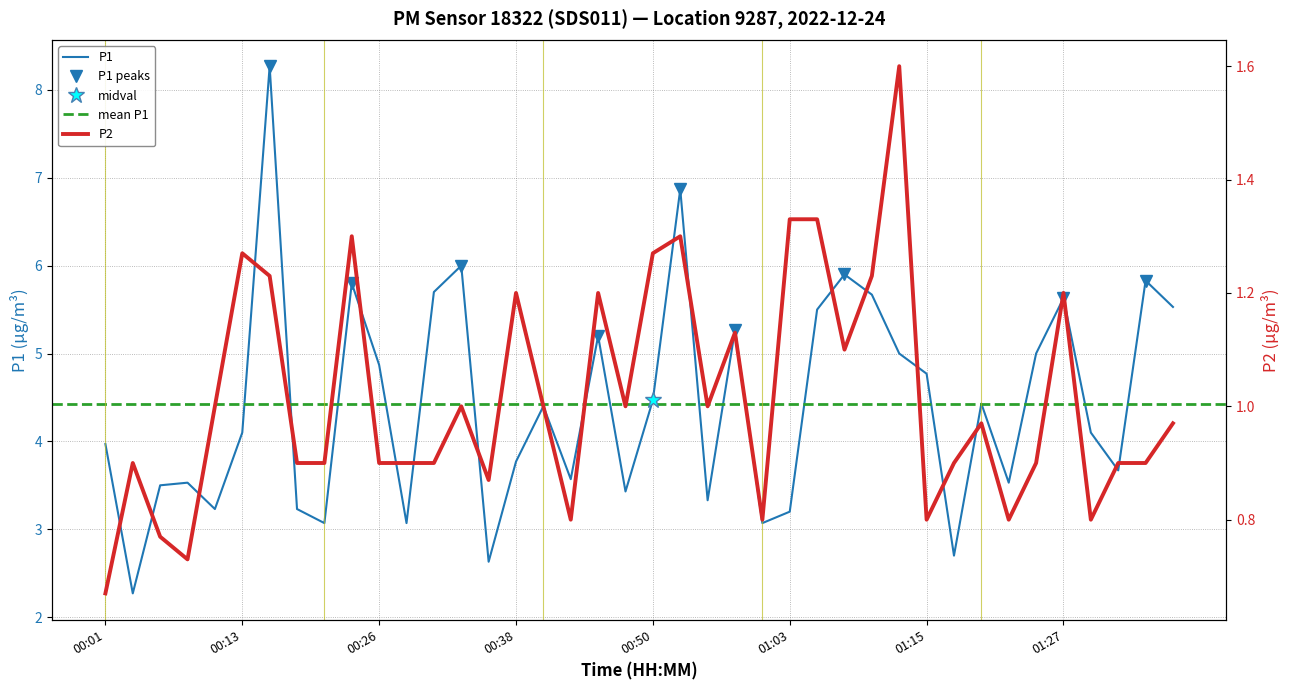

How many interior local peaks does the P1 series have?

12